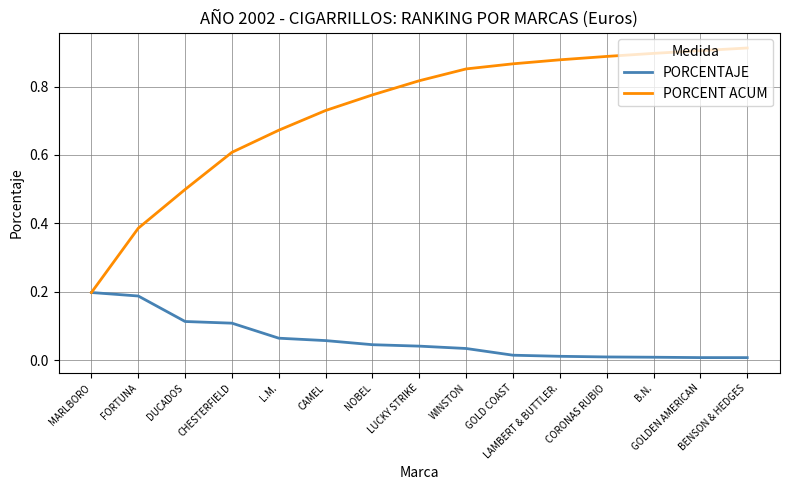

Rank the series by their average value, from lowest to highest.

PORCENTAJE, PORCENT ACUM